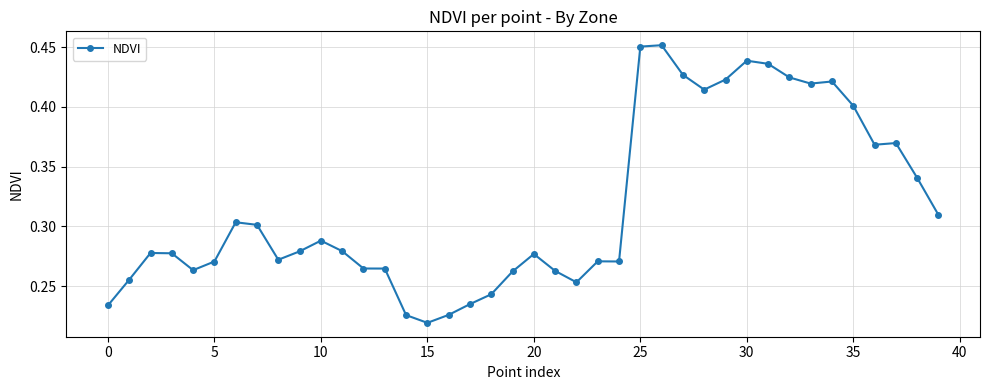

How many values are between 0 and 1?

40